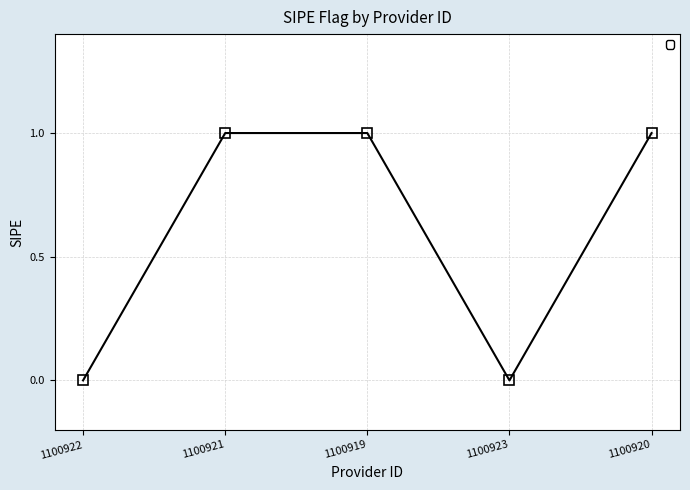

Reading left to right, list all the values displayed in this chart.

1100922=0	1100921=1	1100919=1	1100923=0	1100920=1